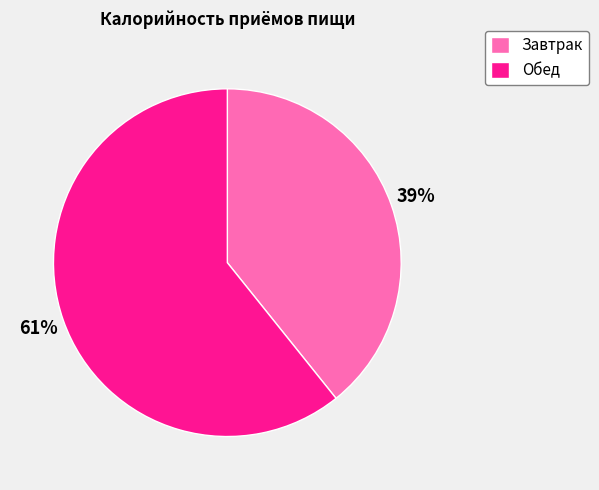

How many segments does this pie chart have?

2